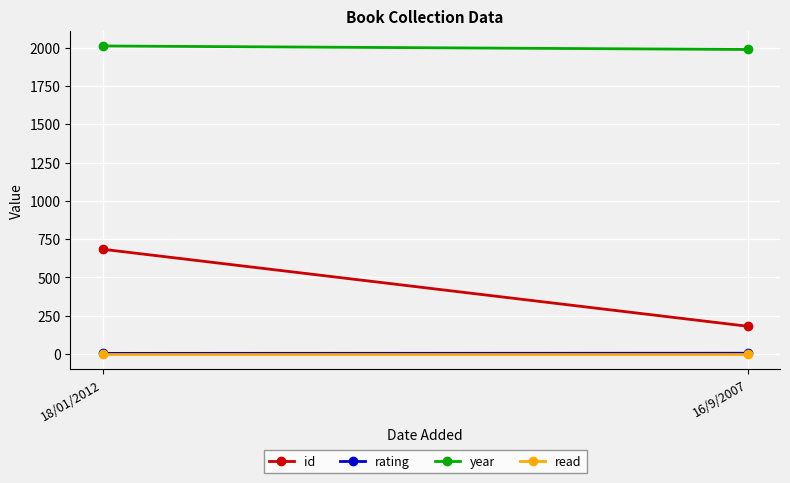

At which category is the sum across all series the highest?

18/01/2012